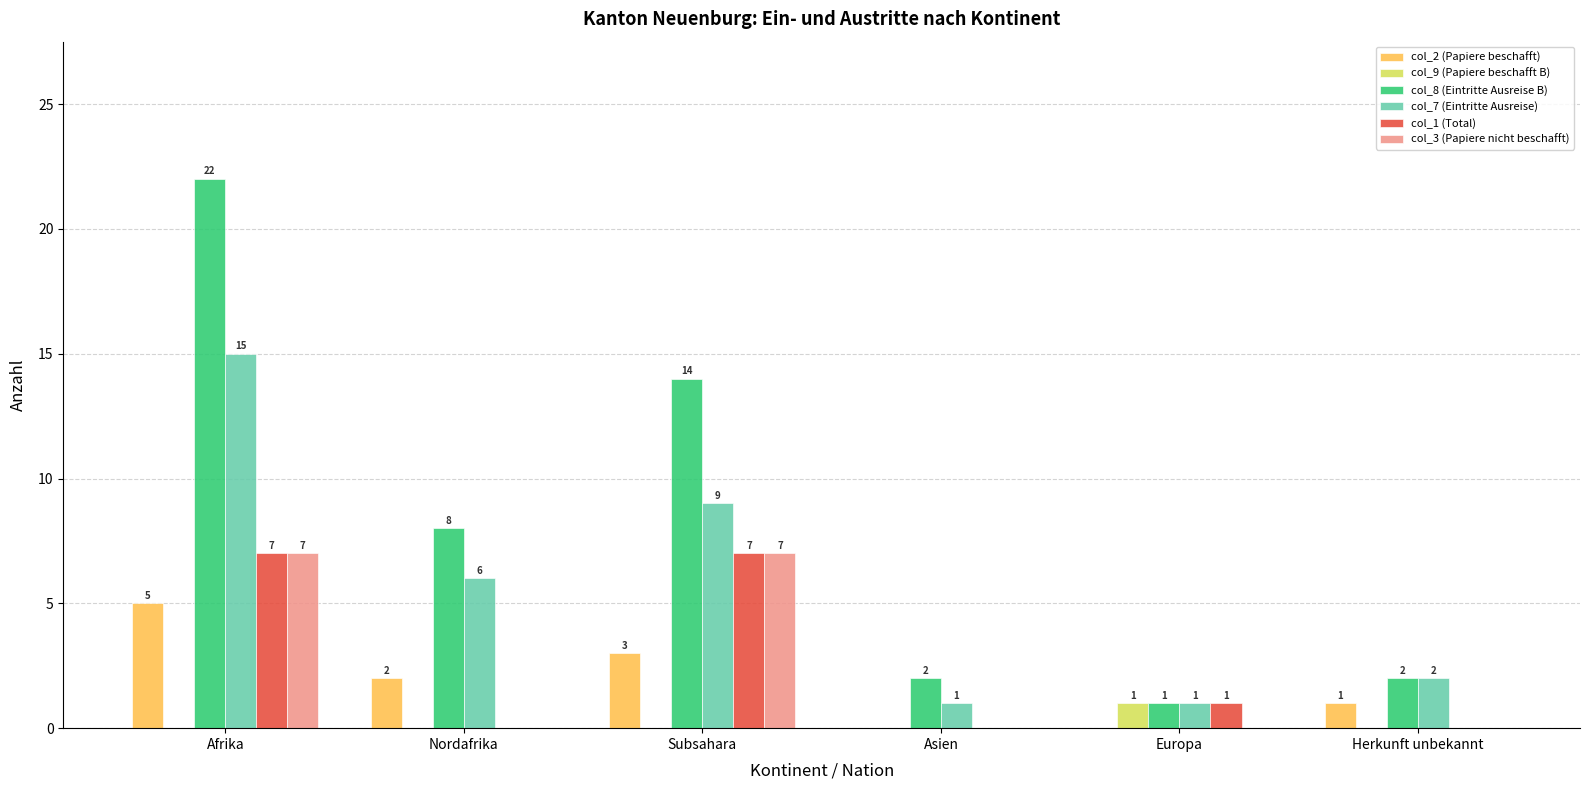

Are the bars horizontal?

No